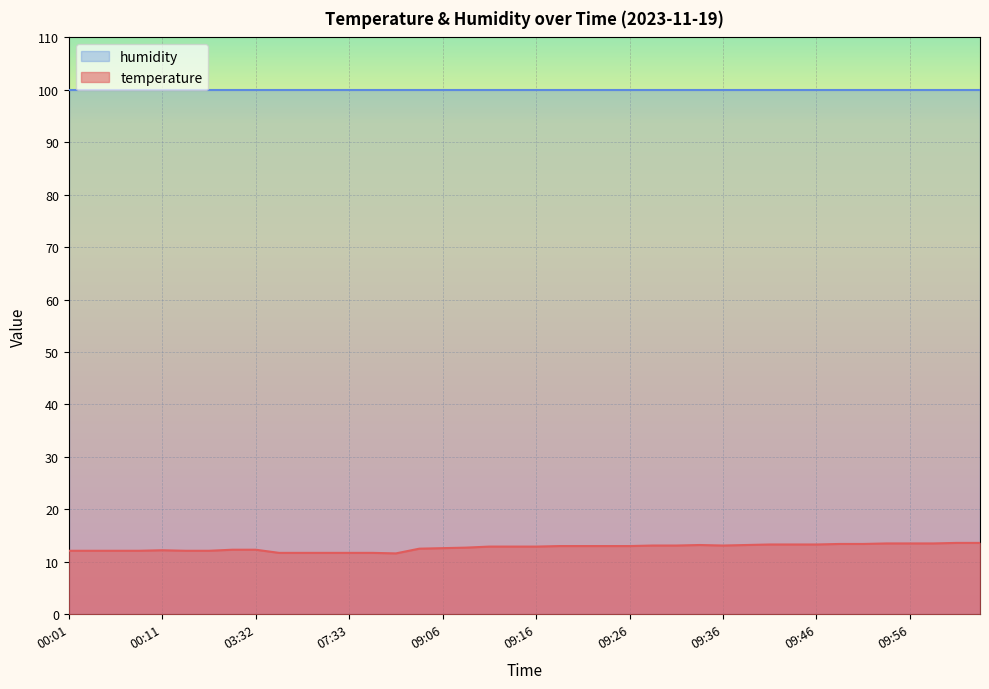

Rank the categories by value from highest to lowest.

10:01, 10:04, 09:54, 09:56, 09:59, 09:49, 09:51, 09:41, 09:44, 09:46, 09:34, 09:39, 09:28, 09:31, 09:36, 09:18, 09:21, 09:23, 09:26, 09:11, 09:13, 09:16, 09:08, 09:06, 09:04, 03:29, 03:32, 00:11, 00:01, 00:03, 00:06, 00:08, 00:13, 00:16, 07:25, 07:27, 07:30, 07:33, 07:35, 07:38